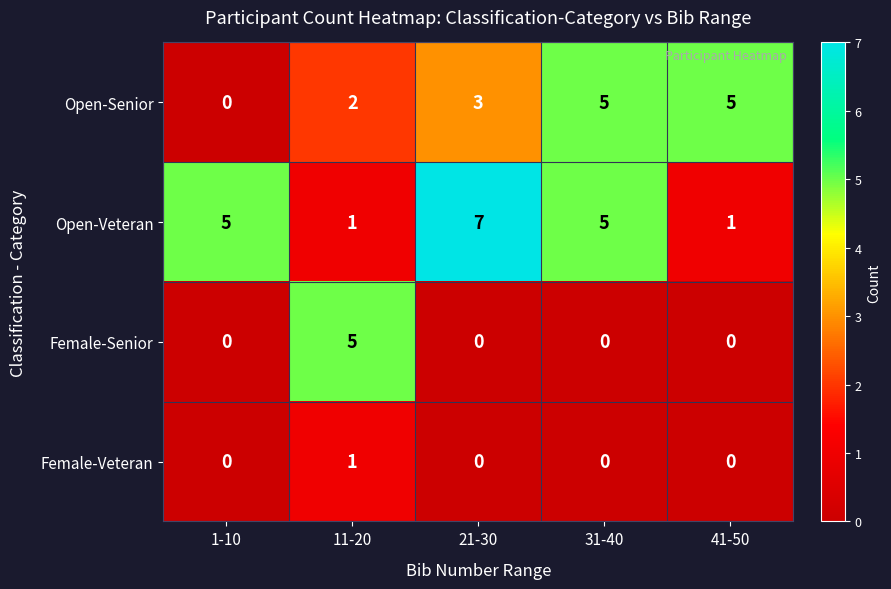

Count the number of categories in the chart.

5